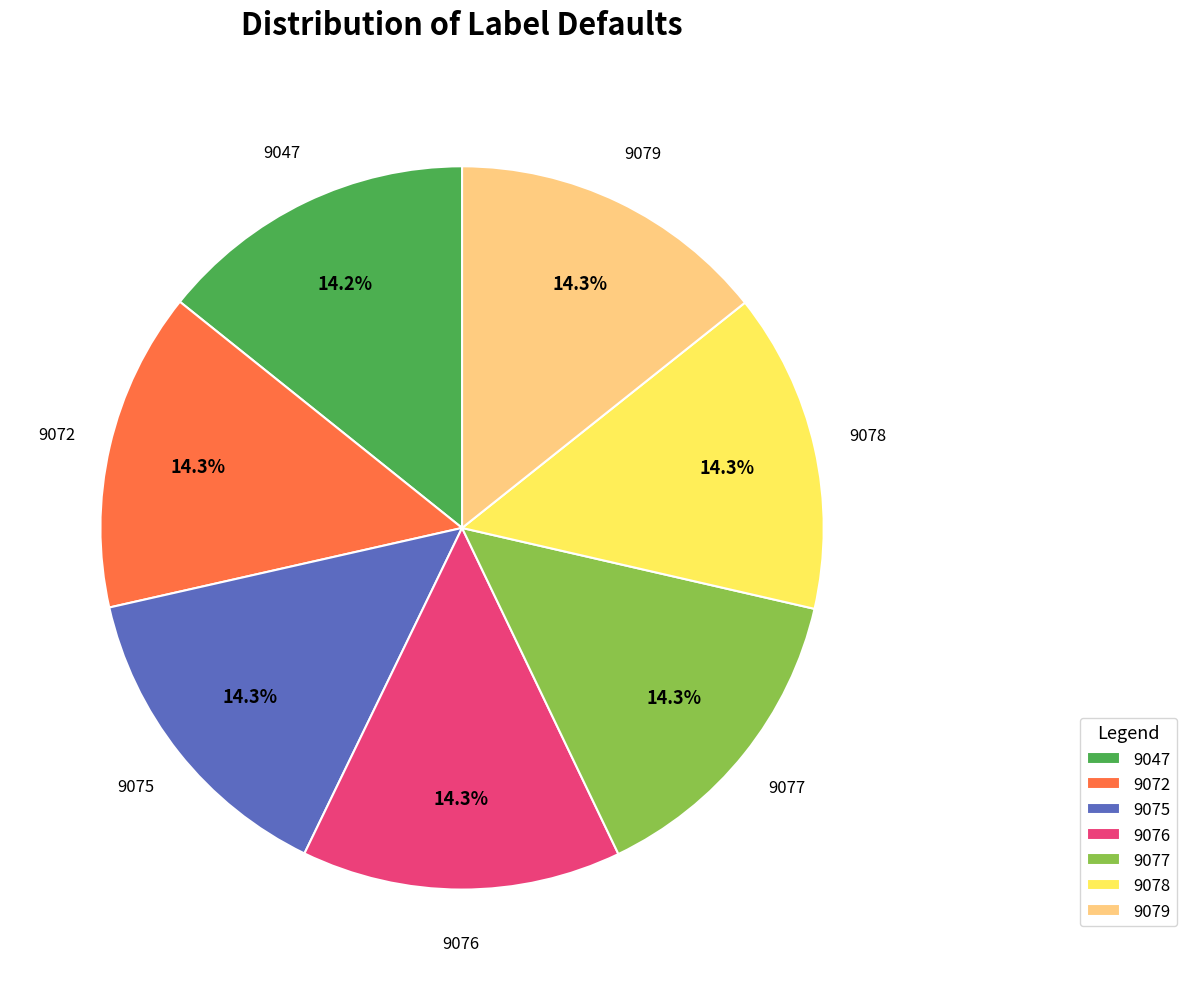

What is the ratio of the value at 9079 to the value at 9076?

1.0